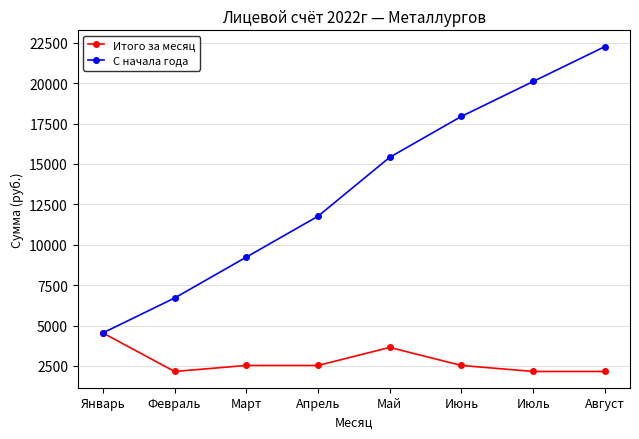

What is the total value across all series at Апрель?

14294.6